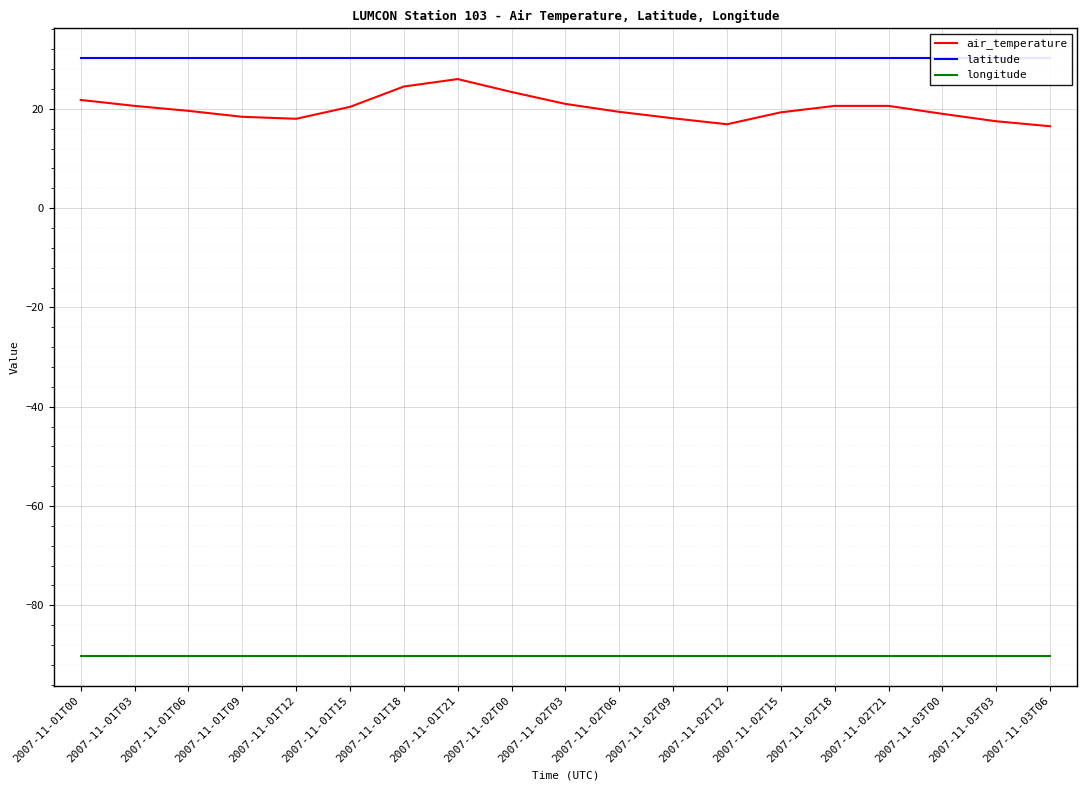

Which category has the lowest value across all series?

2007-11-01T00